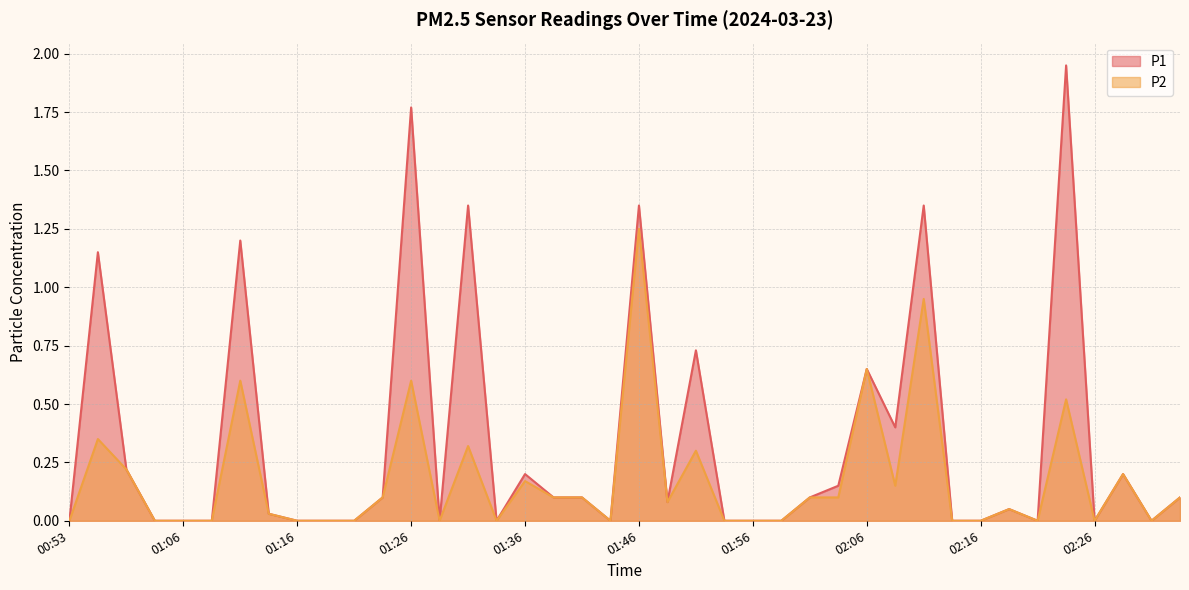

What is the label of the 30th point from the left?

02:09